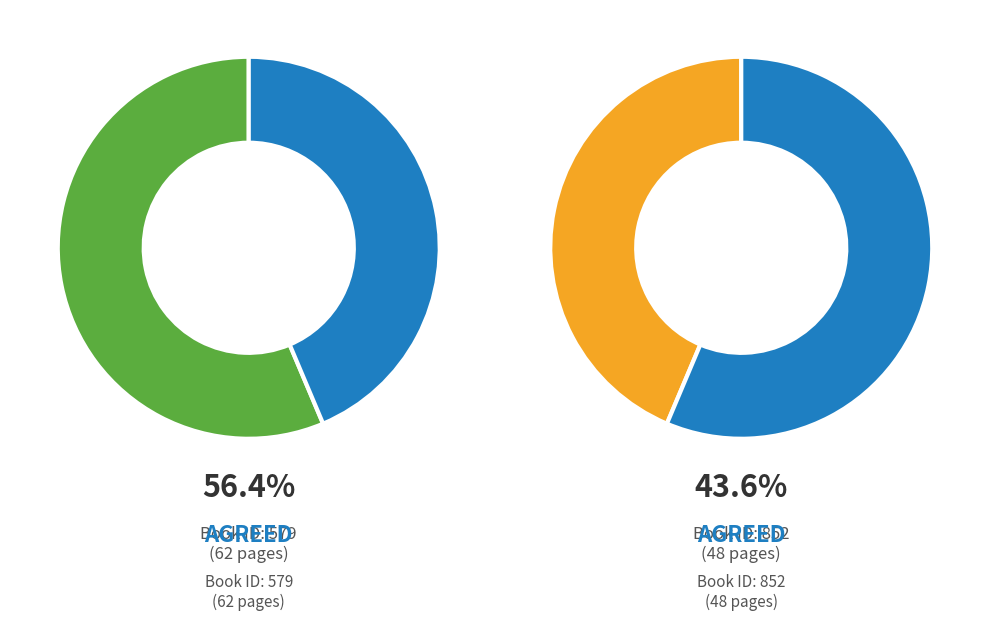

Which slice represents more than half of the pie?

579